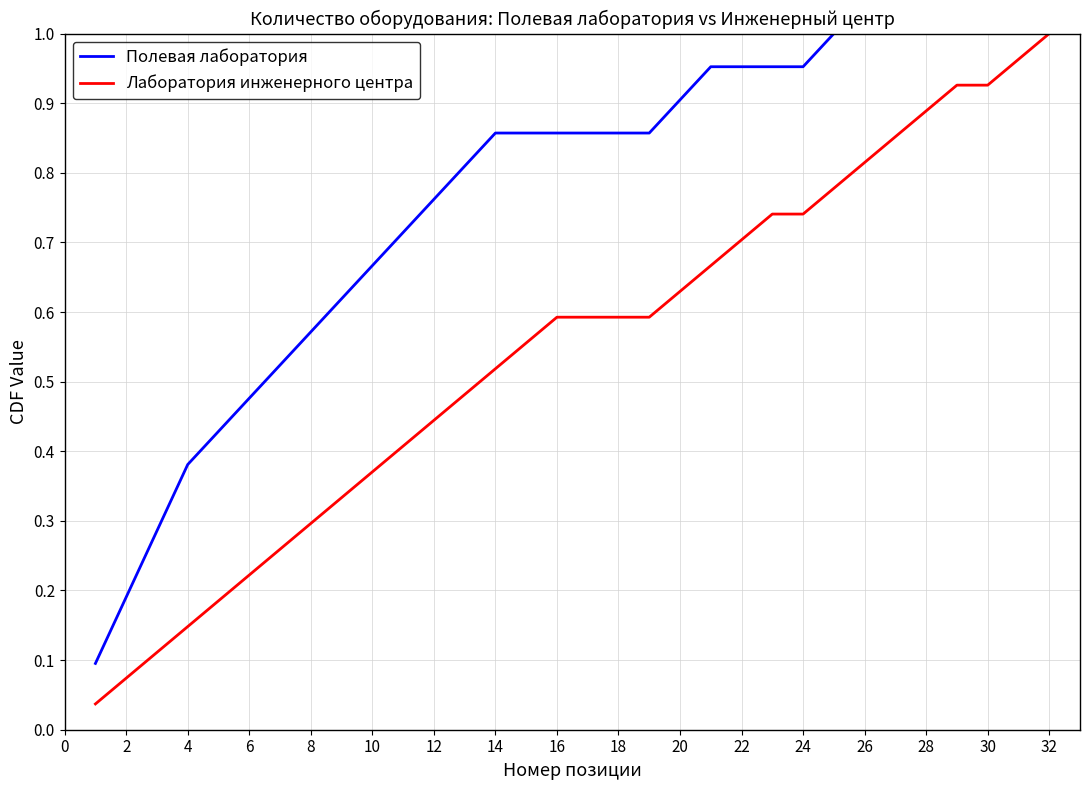

Does the chart have visible grid lines?

Yes